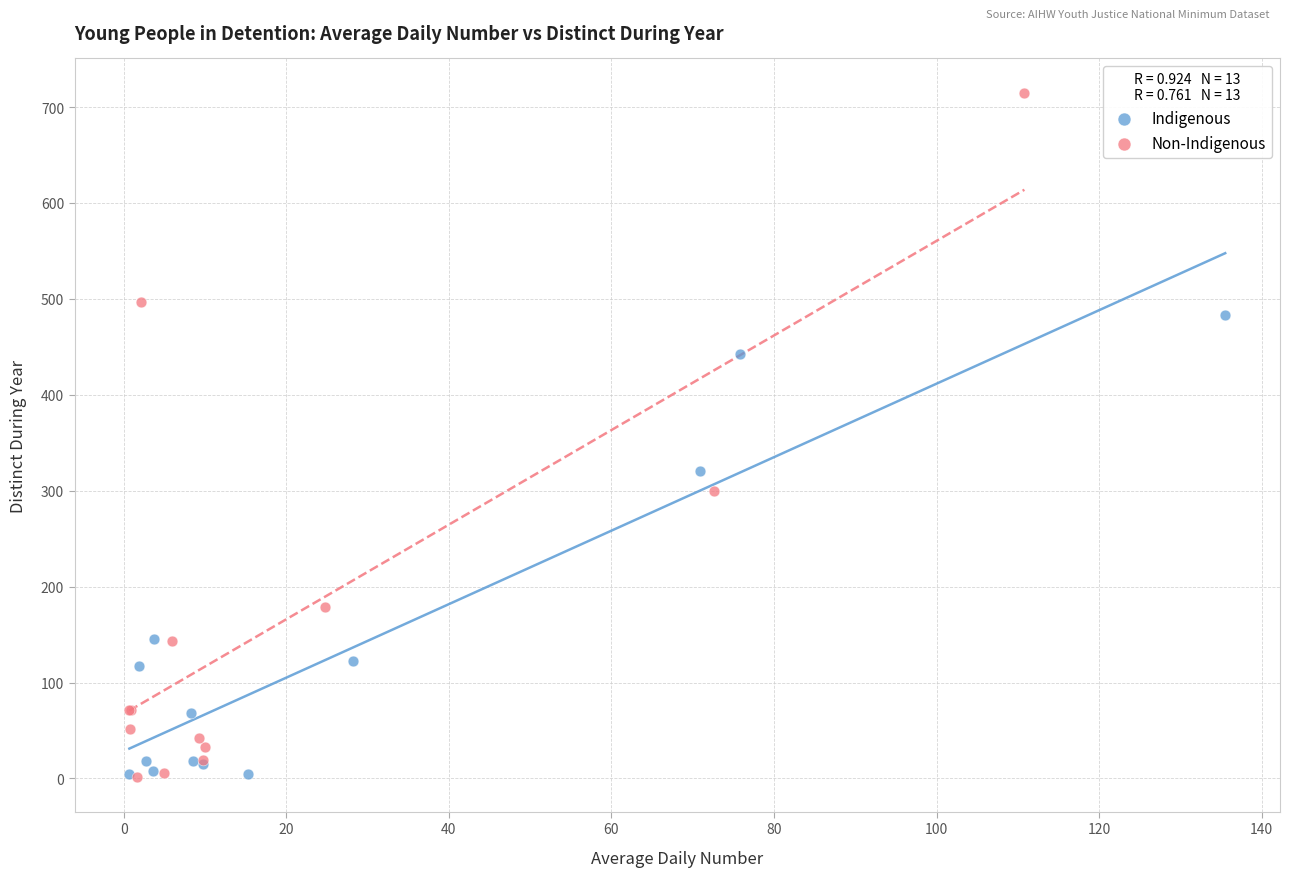

Which series contains the highest Y value?

Non-Indigenous